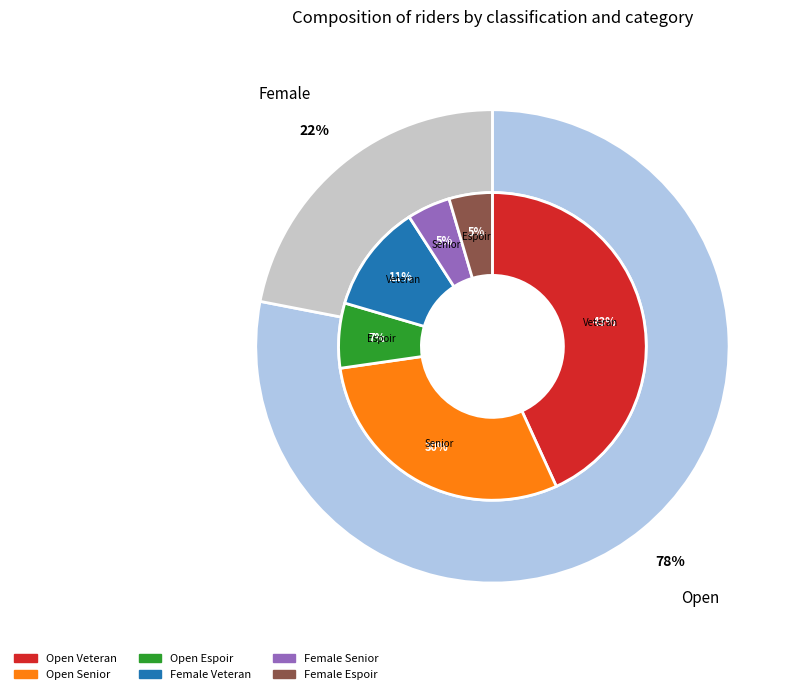

To the nearest percent, what portion does Female represent?

22%